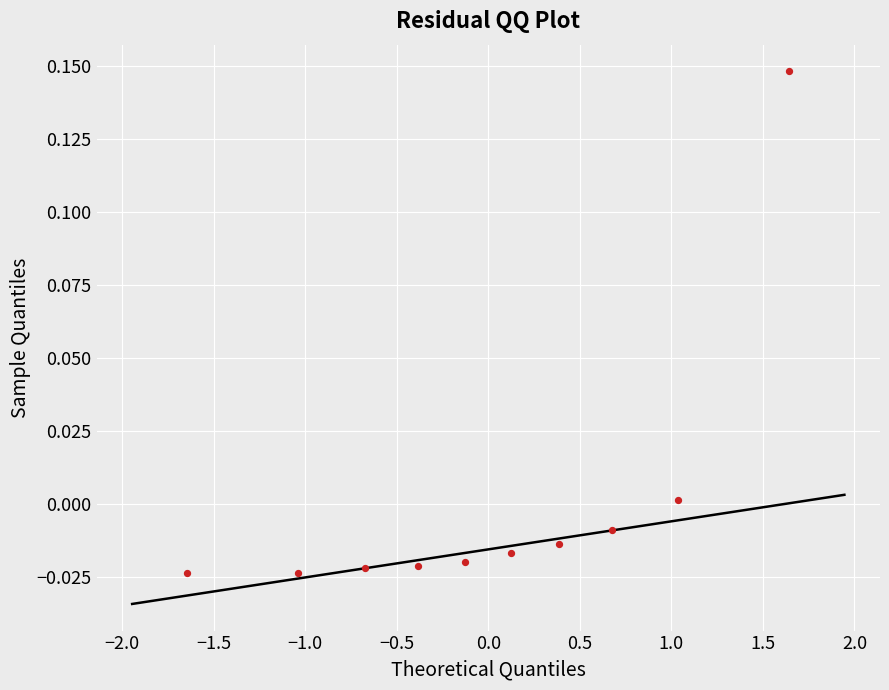

What is the range of X values (max minus min)?

3.3